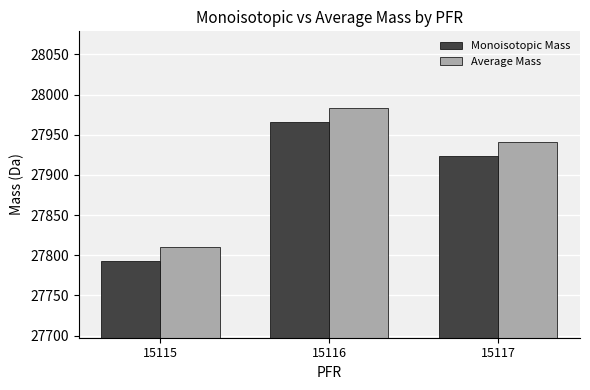

Is it true that Average Mass equals 27810.1 at 15115?

True